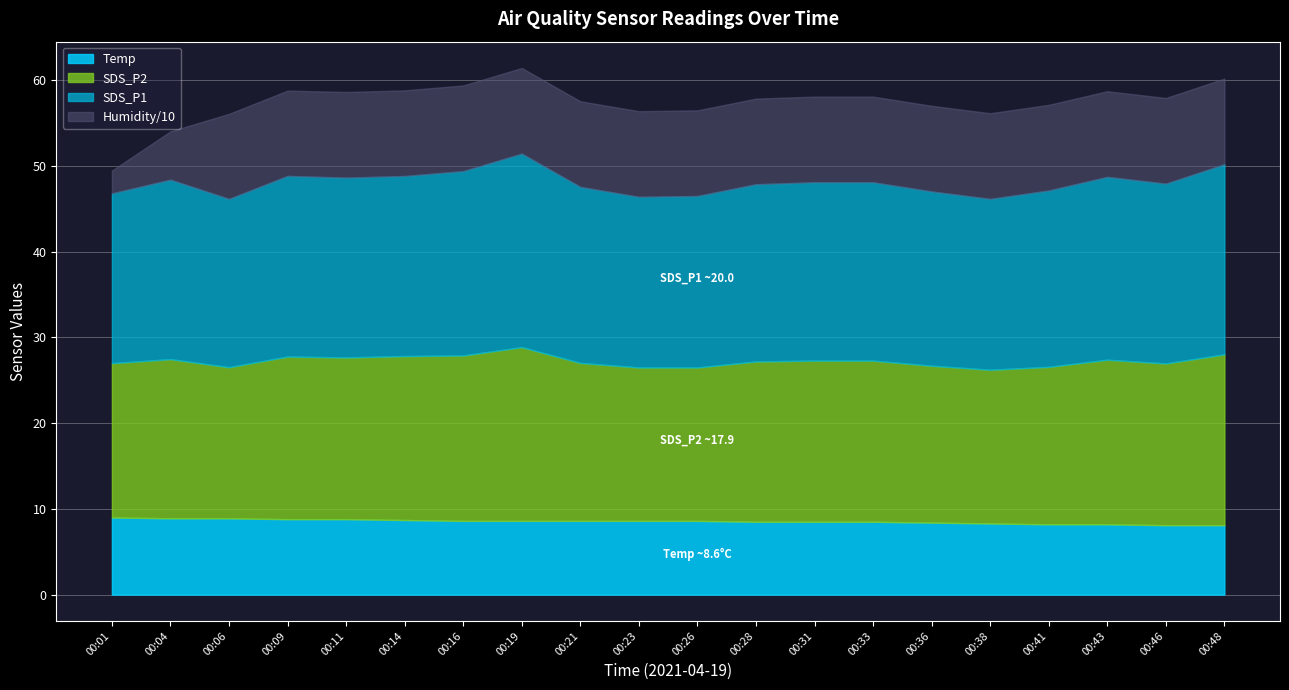

True or false: SDS_P1 and Humidity intersect in this chart.

False